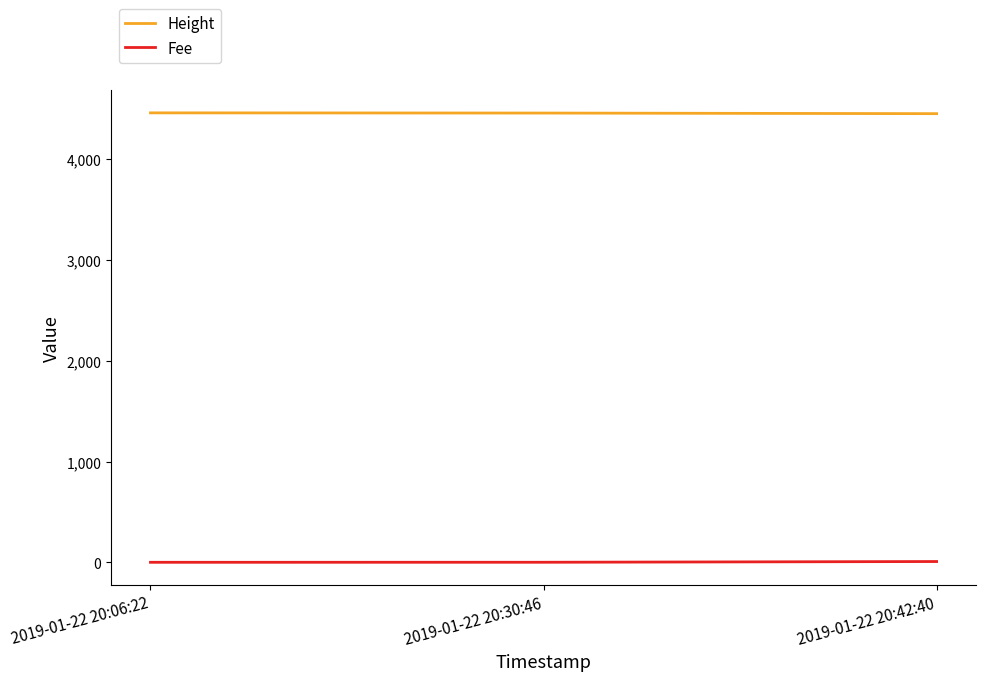

What is the difference between the second highest and minimum values in the Fee series?

0.4